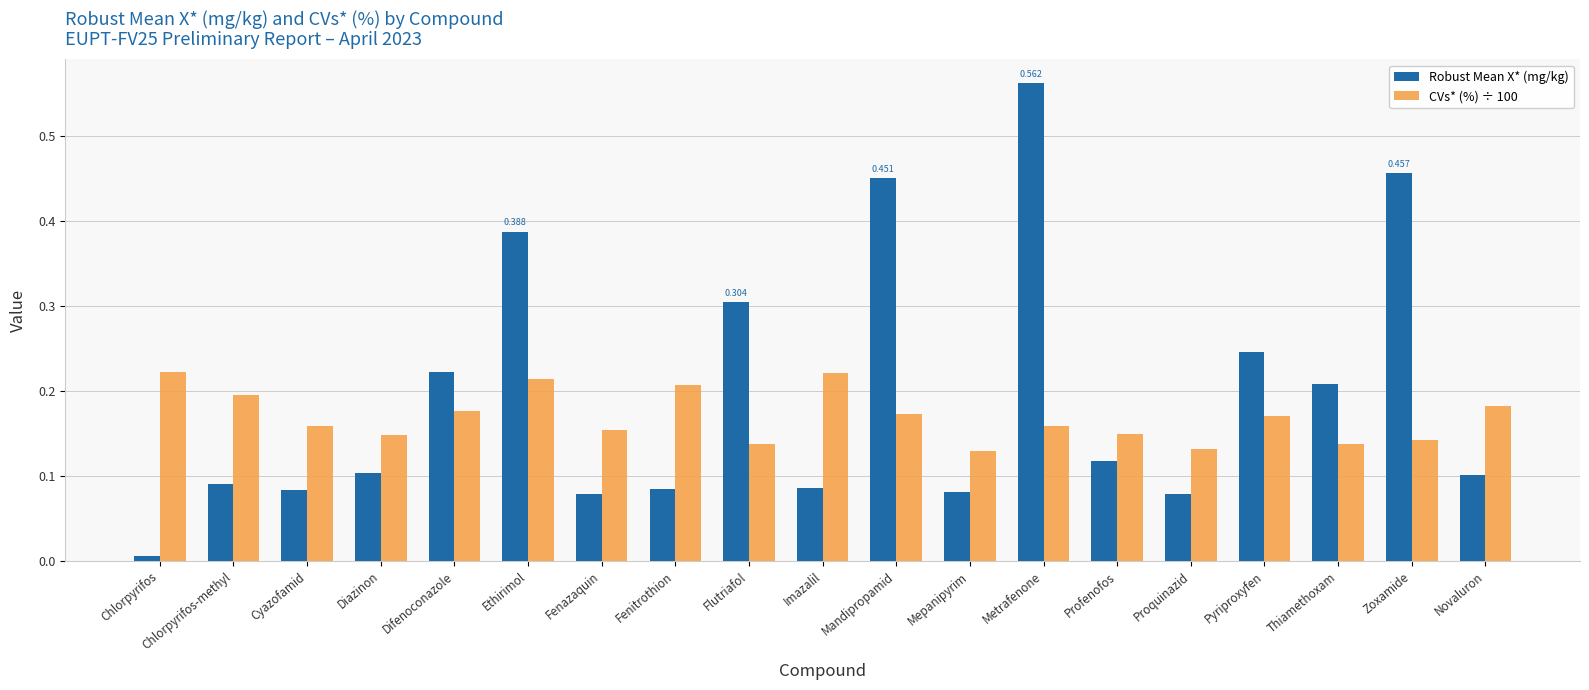

Which series changed the most between Diazinon and Flutriafol?

Robust Mean X* (mg/kg)